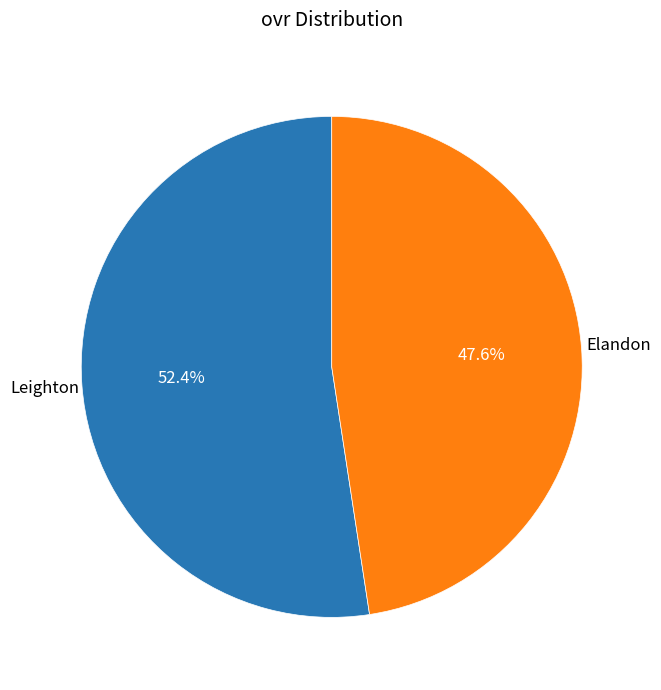

What is the ratio of the value at Elandon to the value at Leighton?

0.9